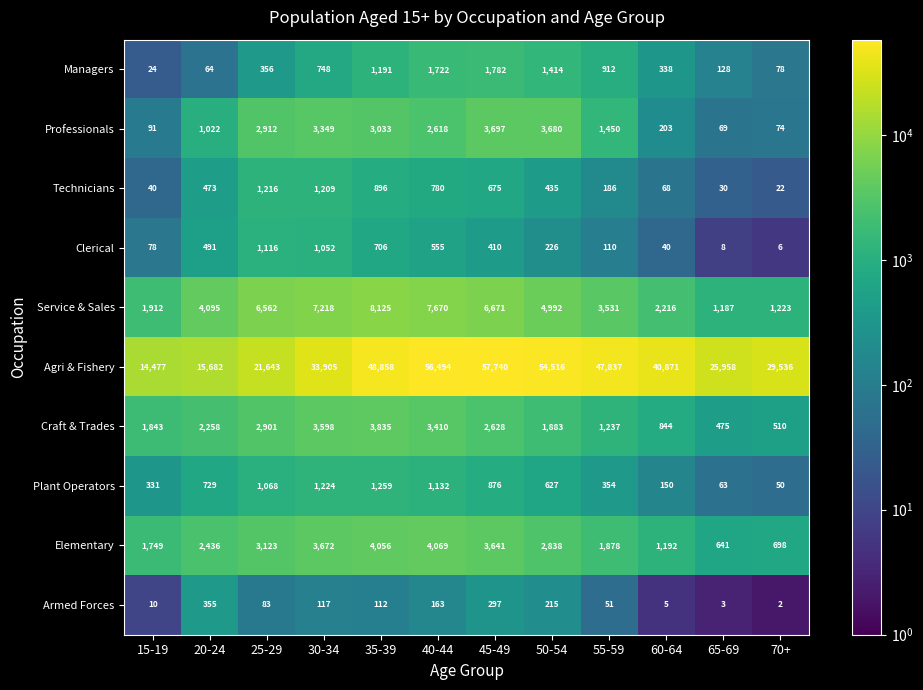

How many series are shown in this chart?

10